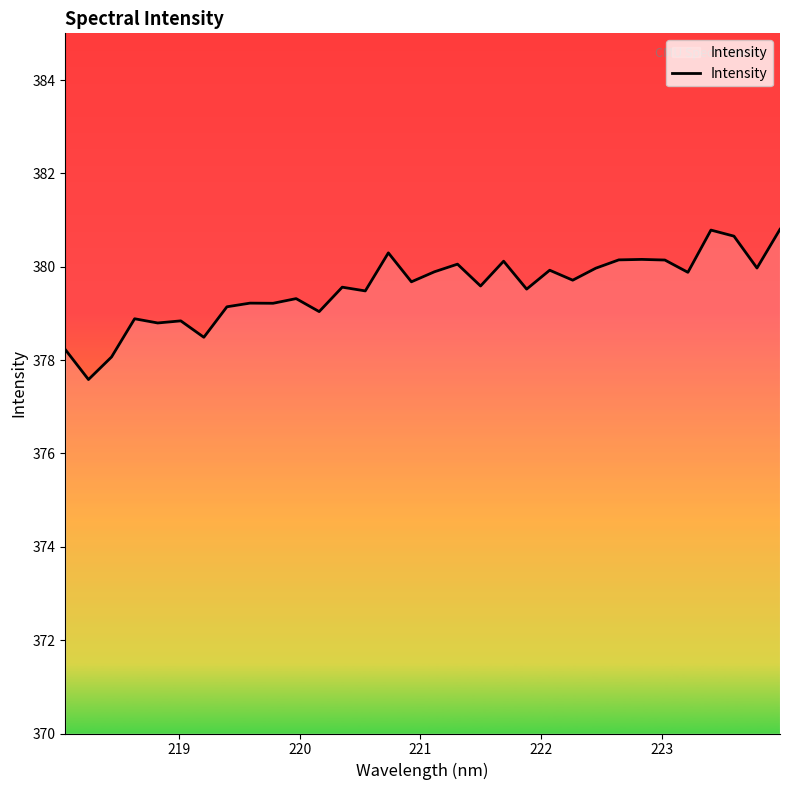

What is the maximum value shown in the chart?

380.8